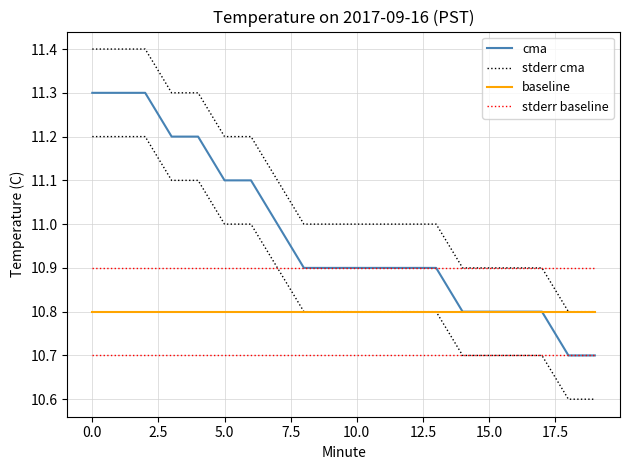

List the series in order of their overall mean, highest first.

stderr cma, cma, stderr baseline, baseline